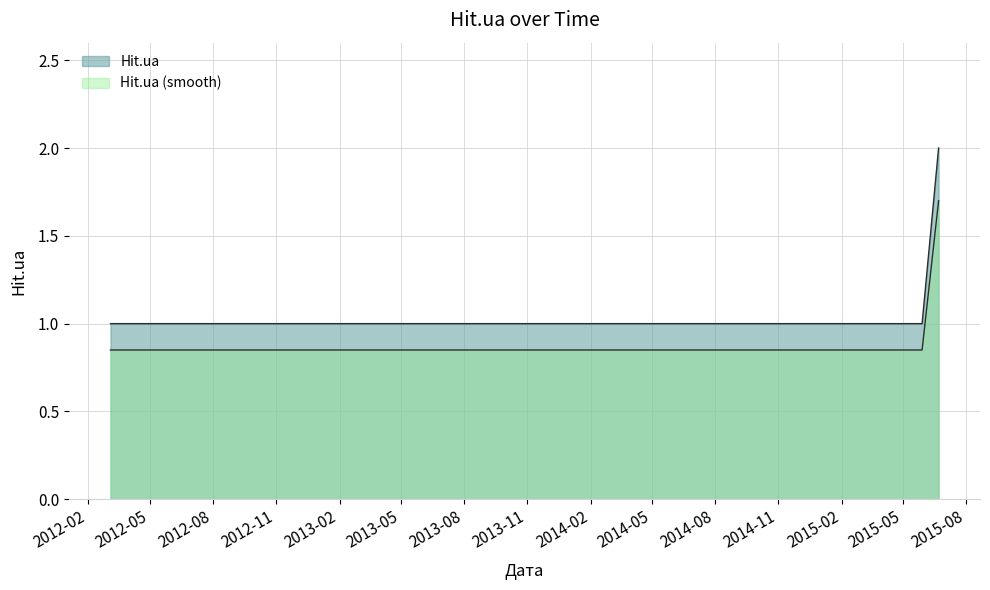

Where is the data nearest to the value 1?

2012-03-05